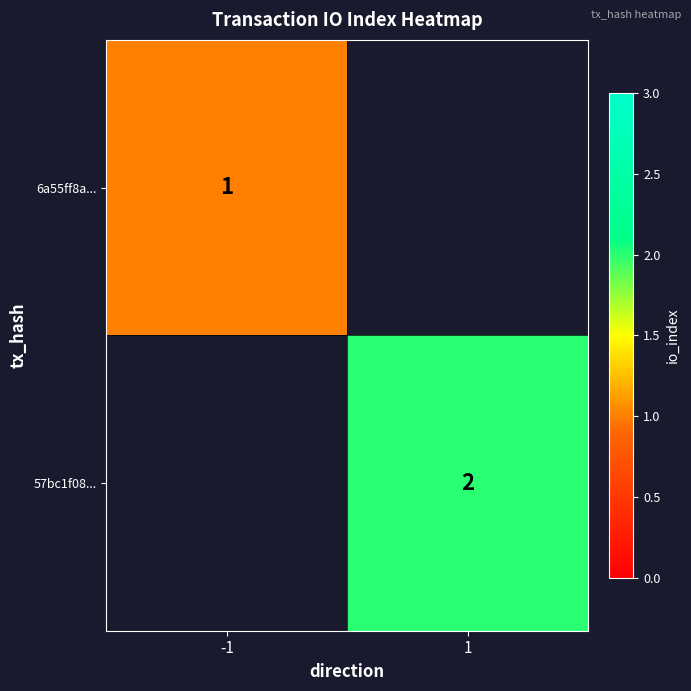

What is the minimum value shown in the chart?

1.0